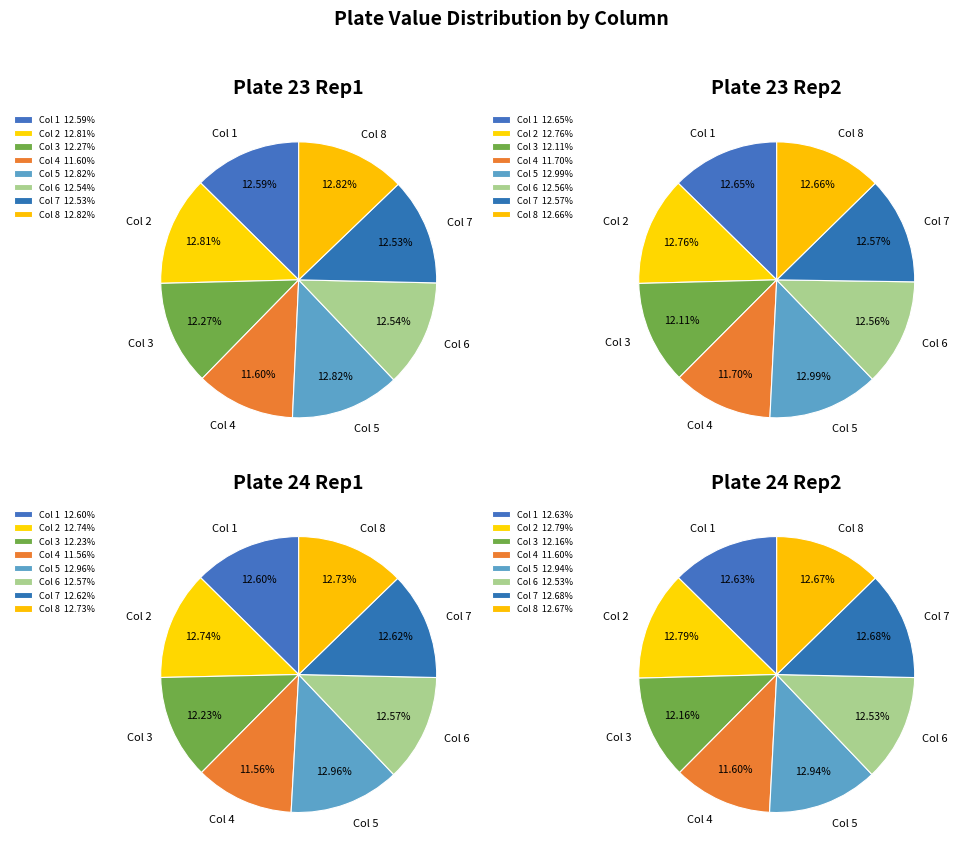

How many segments does this pie chart have?

8